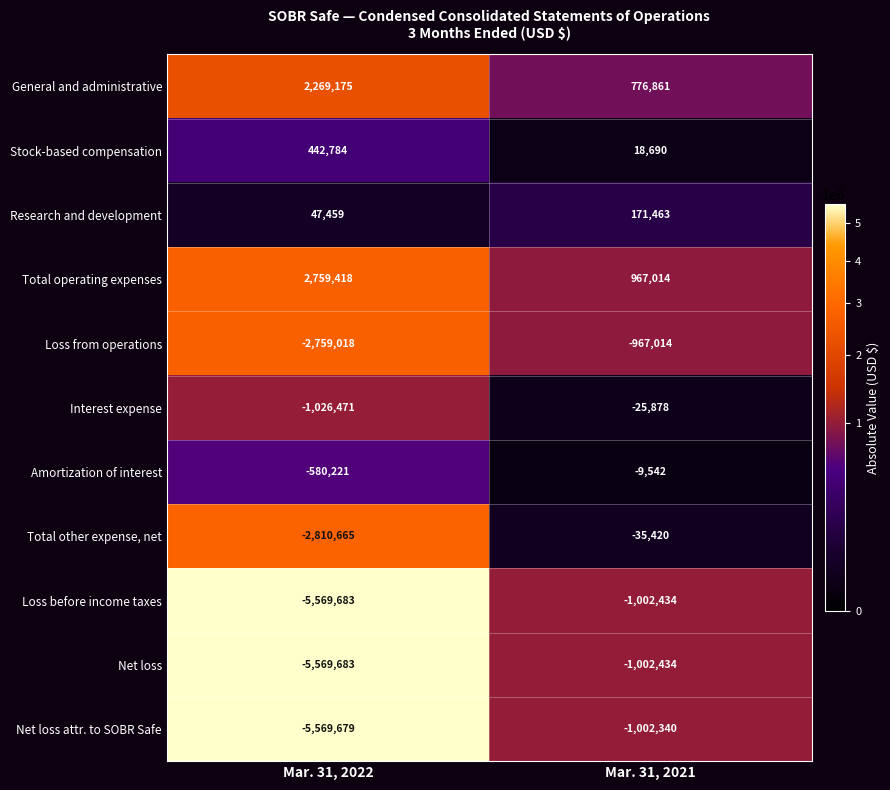

Is it true that Research and development equals 47459 at Mar. 31, 2022?

True